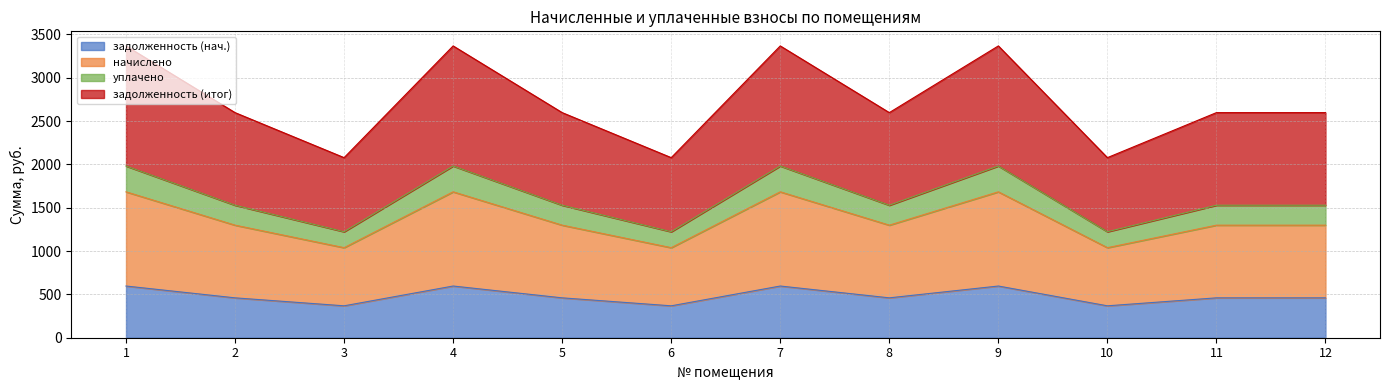

What are all the series names shown in the legend?

задолженность (нач.), начислено, уплачено, задолженность (итог)